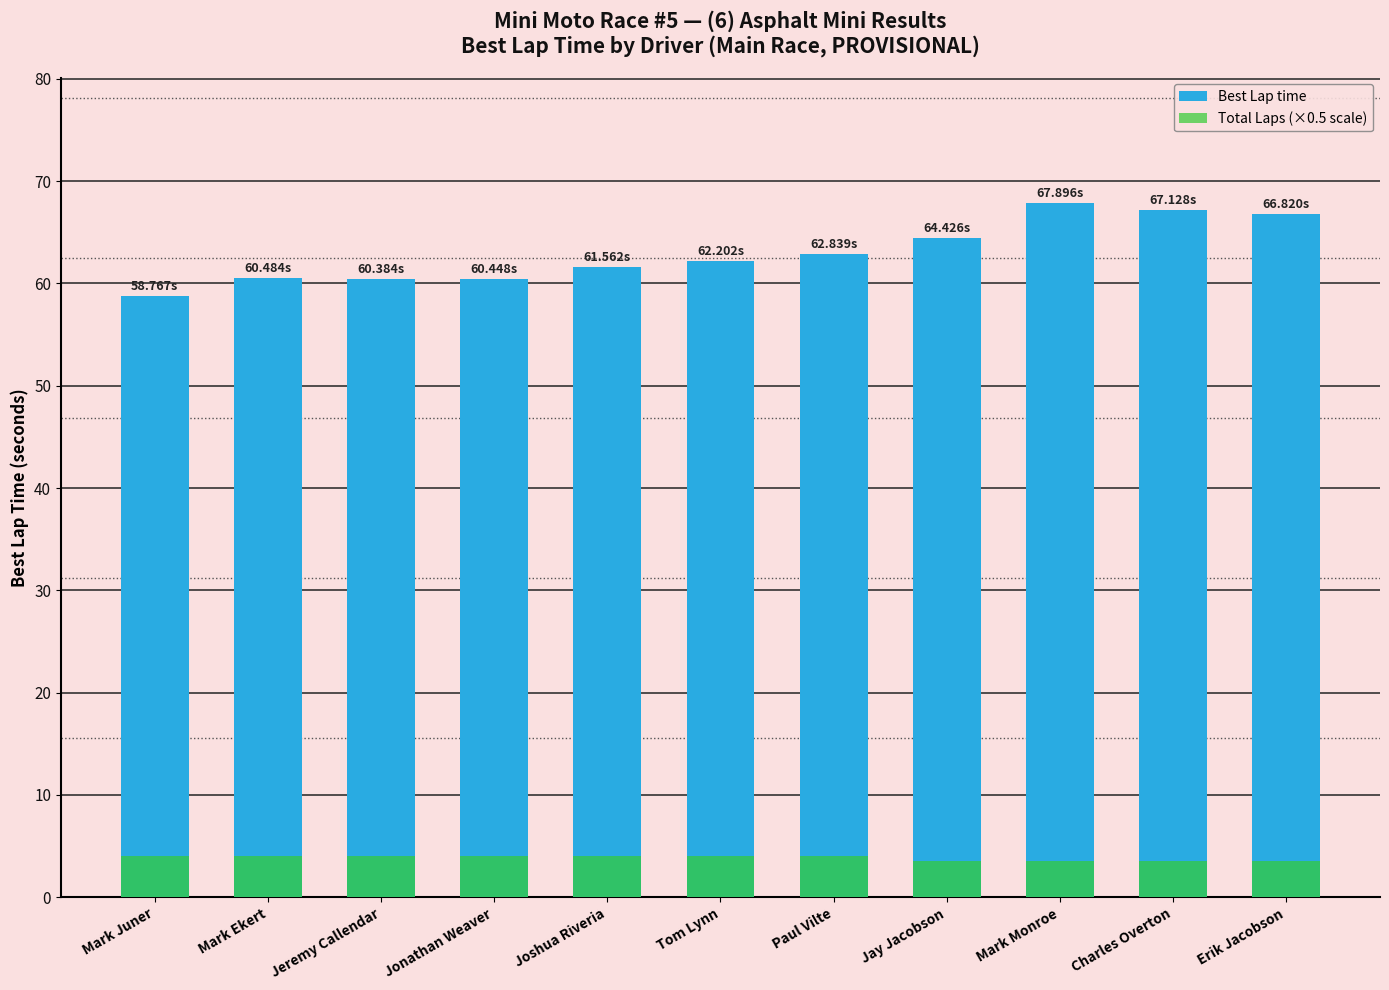

Is it true that Total Laps (×0.5 scale) equals 1.5 at Mark Monroe?

False